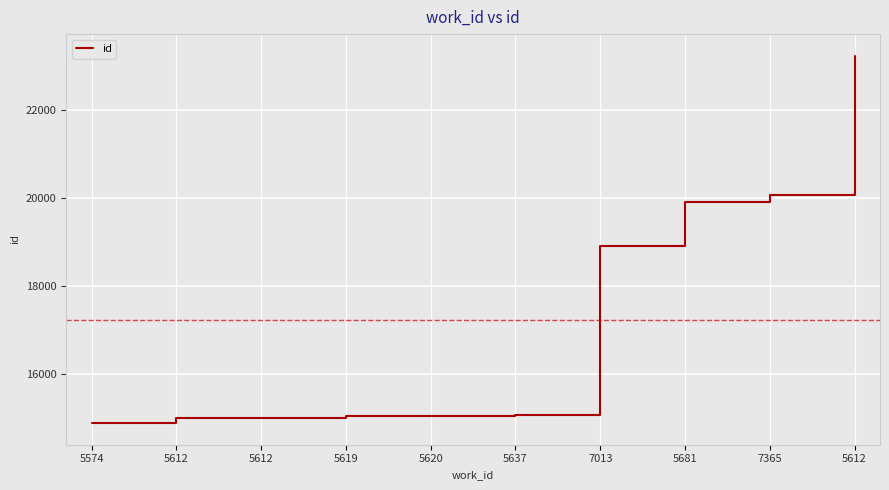

Does the chart have visible grid lines?

Yes